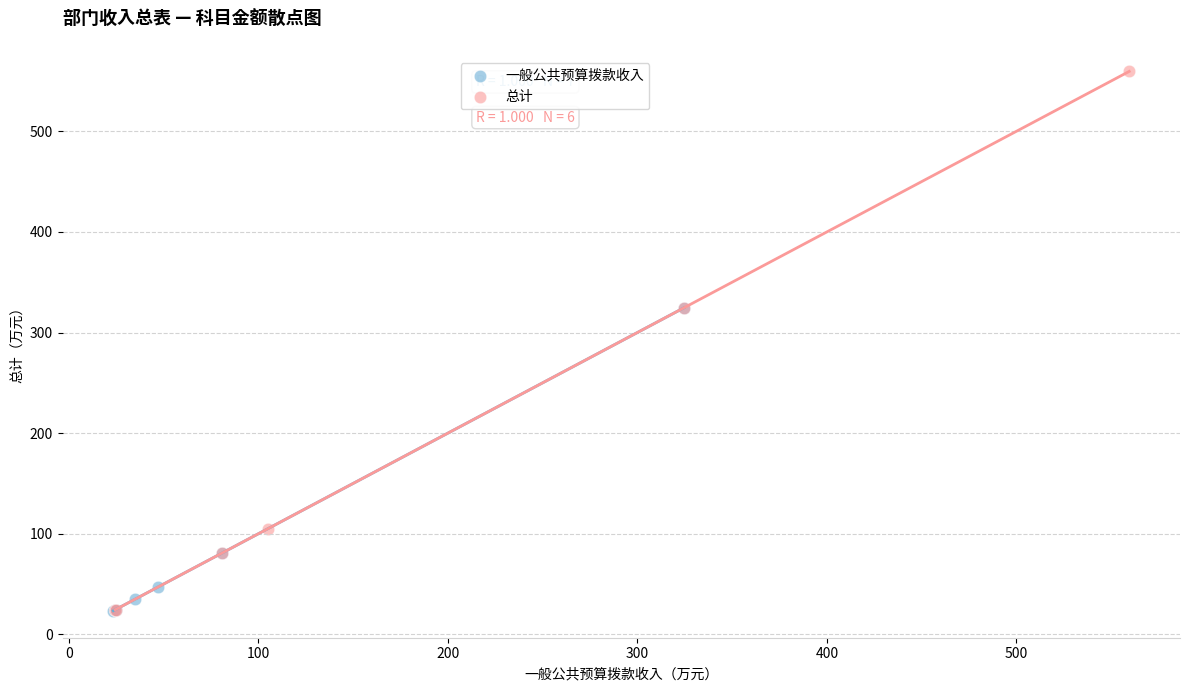

What are all the series names shown in the legend?

一般公共预算拨款收入, 总计